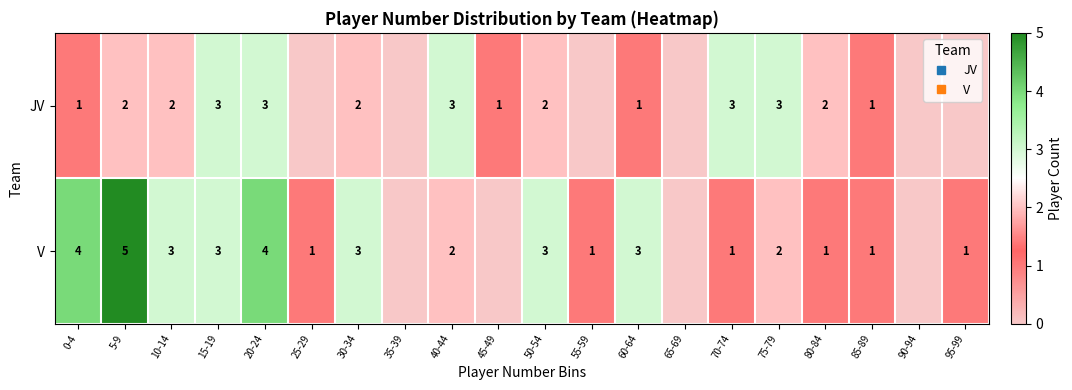

What is the sum of all V values?

38